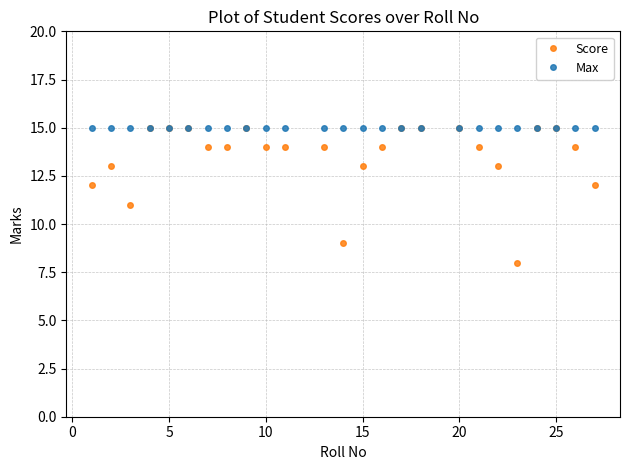

How many data points in Score are less than 14?

8